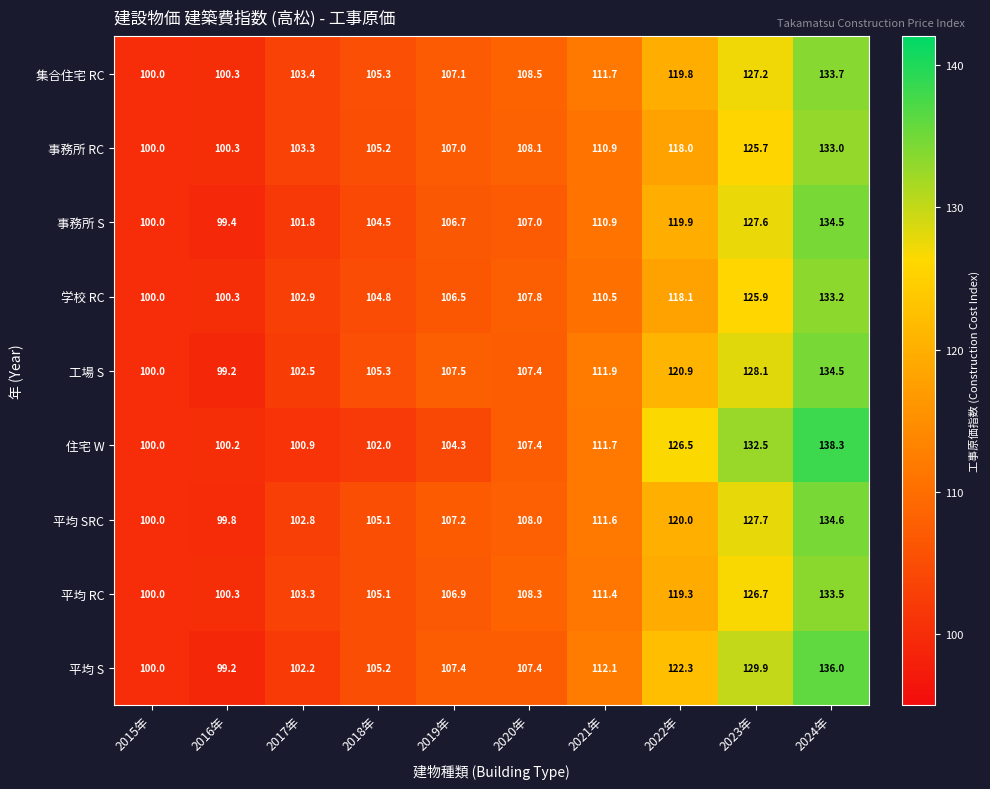

Rank the series at 2023年 from highest to lowest value.

住宅 W, 平均 S, 工場 S, 平均 SRC, 事務所 S, 集合住宅 RC, 平均 RC, 学校 RC, 事務所 RC